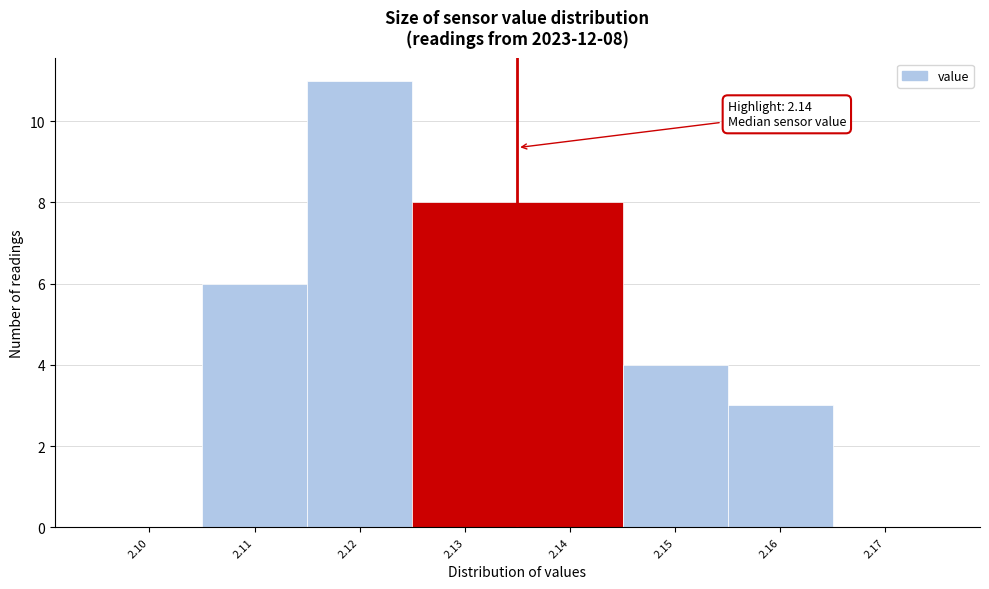

Reading left to right, extract all data points from this chart.

2.10=0	2.11=6	2.12=11	2.13=8	2.14=8	2.15=4	2.16=3	2.17=0